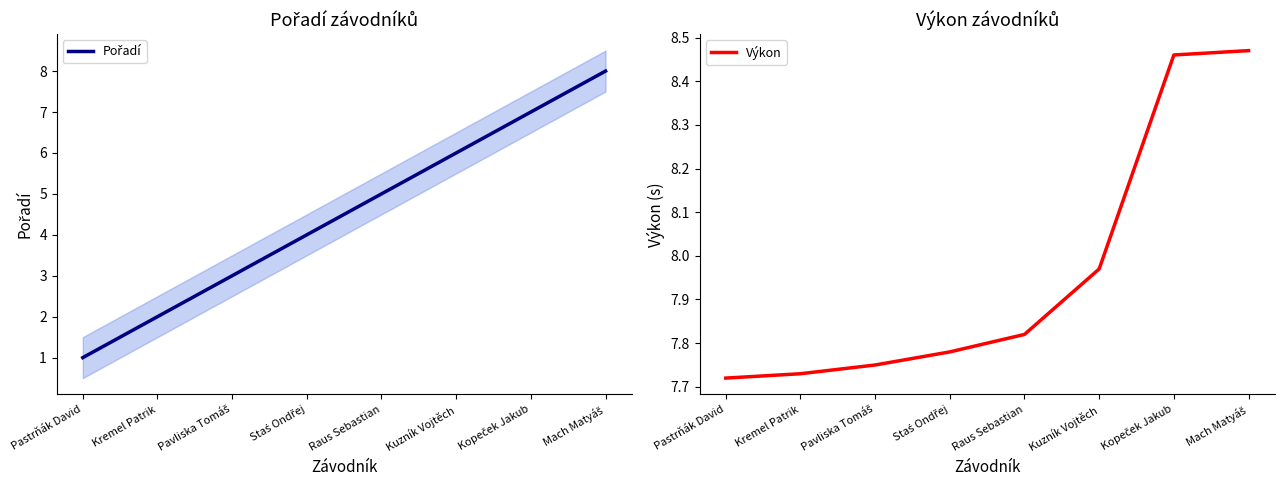

Where is Pořadí nearest to the value 4?

Staś Ondřej